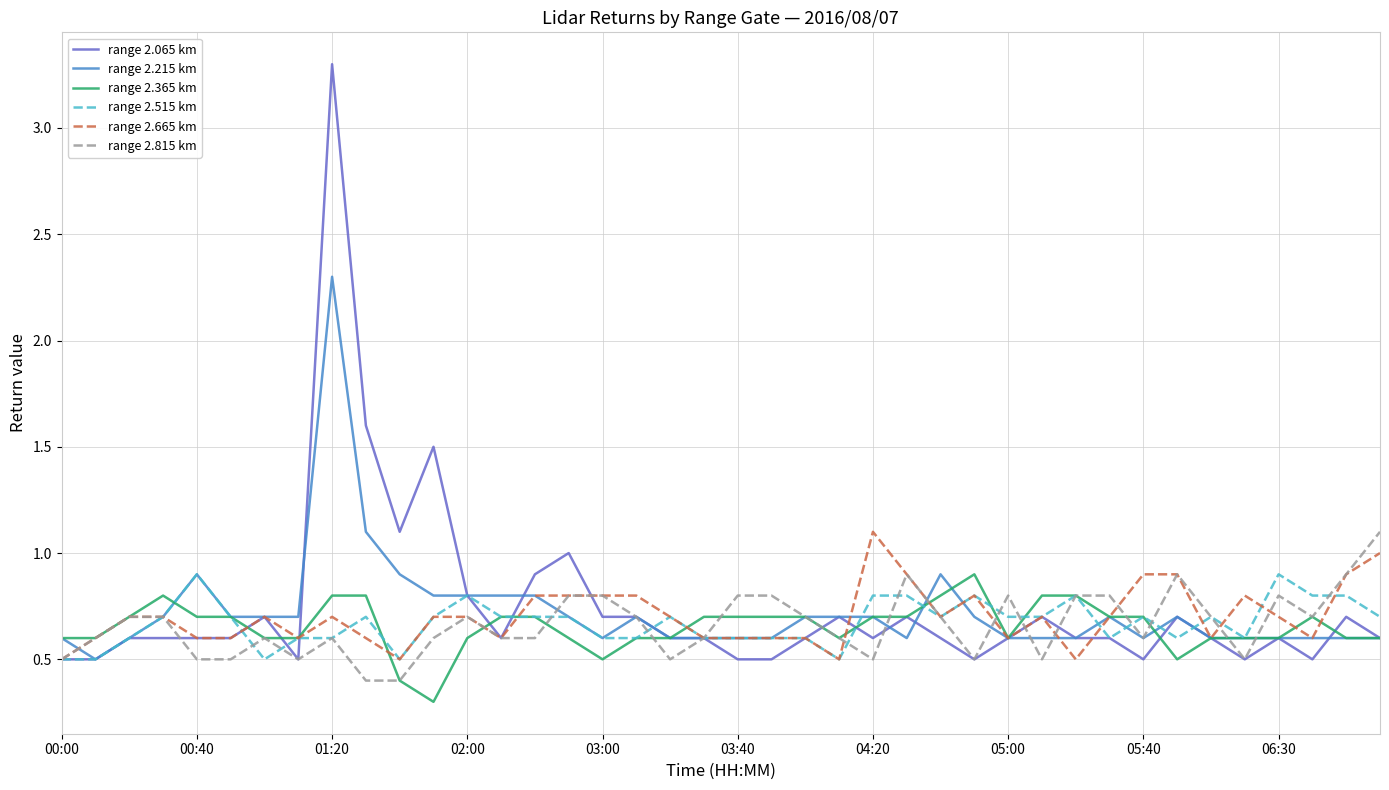

What is the smallest value displayed?

0.3